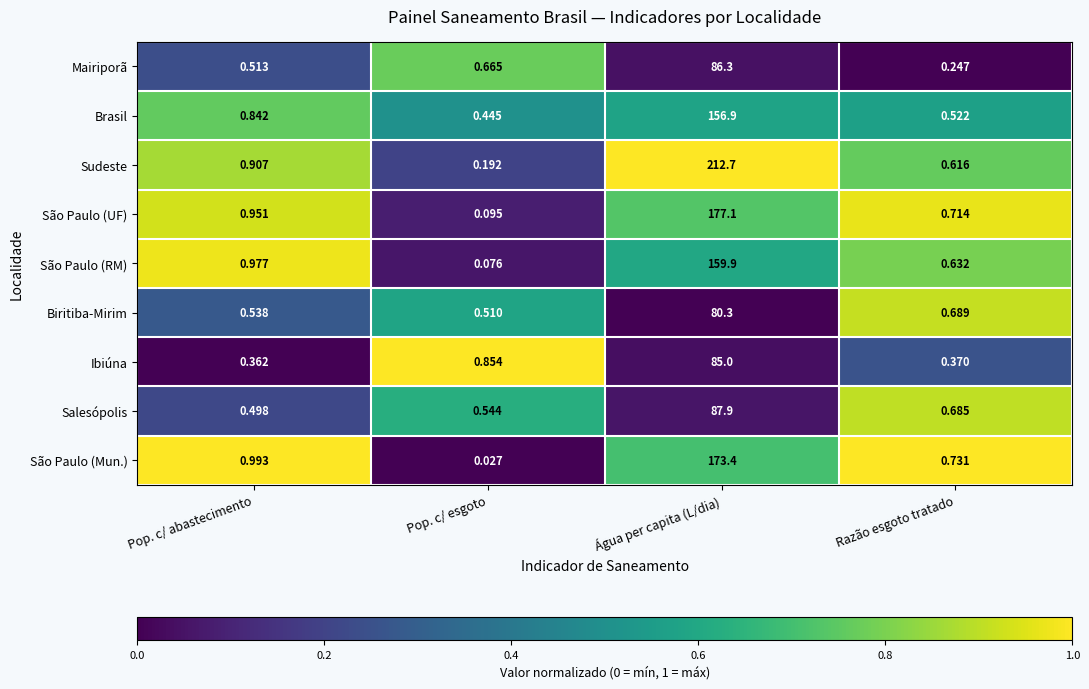

Which category has the highest value across all series?

Água per capita (L/dia)